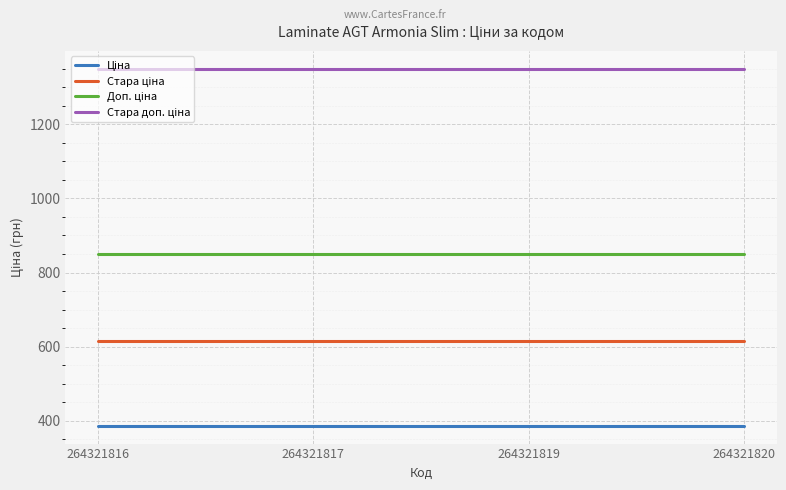

What is the minimum value shown in the chart?

386.9